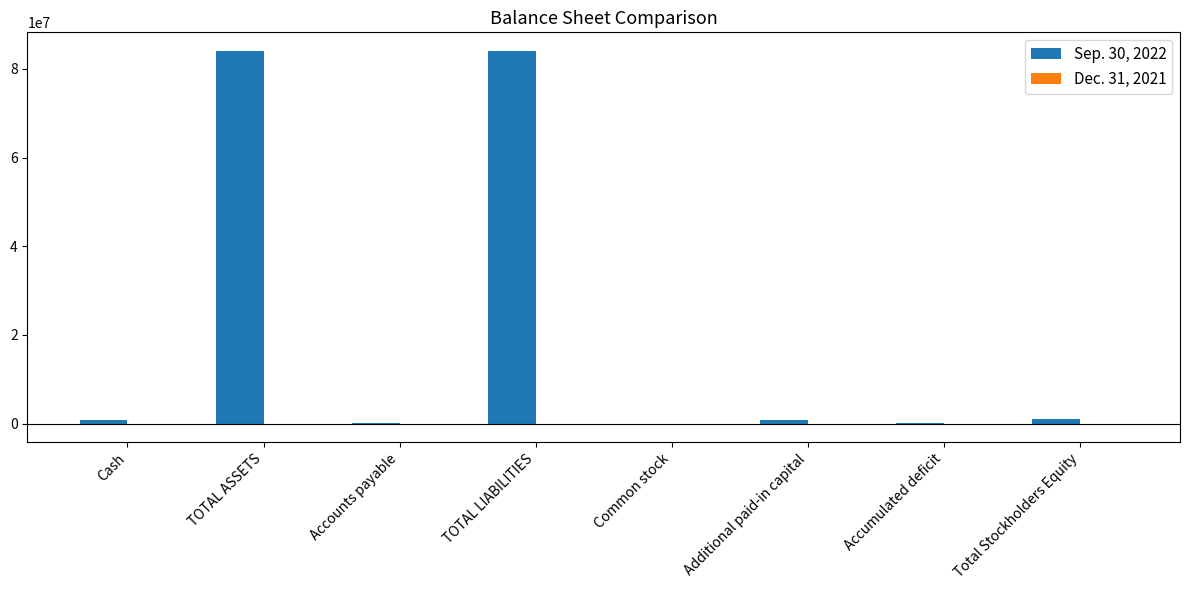

True or false: Sep. 30, 2022 has a value of 58107431 at TOTAL LIABILITIES.

False